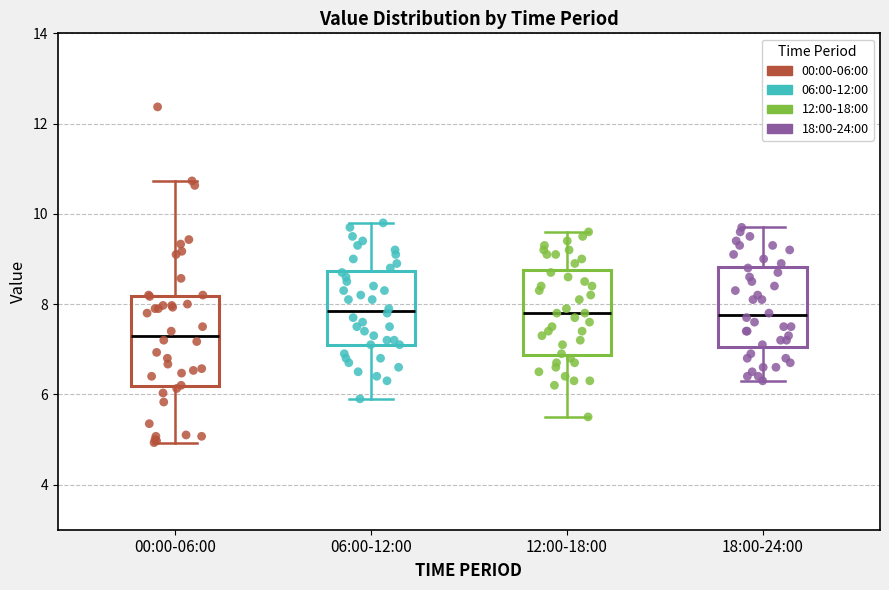

Reading left to right, read every box against the y-axis: the position of its median line, the range the box covers, and the ends of its whiskers. The values are not printed on the chart, so give them approximately, as read against the axis.

00:00-06:00: median 7.4, box 6.2 to 8.2, whiskers 5.0 to 10.8
06:00-12:00: median 7.8, box 7.2 to 8.8, whiskers 6.0 to 9.8
12:00-18:00: median 7.8, box 6.8 to 8.8, whiskers 5.6 to 9.6
18:00-24:00: median 7.8, box 7.0 to 8.8, whiskers 6.4 to 9.8